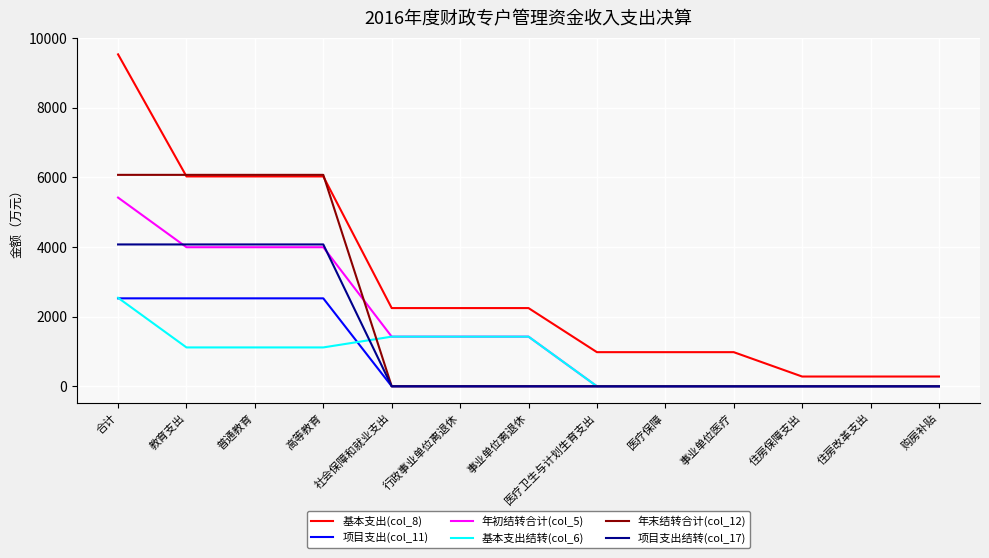

What are all the series names shown in the legend?

基本支出(col_8), 项目支出(col_11), 年初结转合计(col_5), 基本支出结转(col_6), 年末结转合计(col_12), 项目支出结转(col_17)